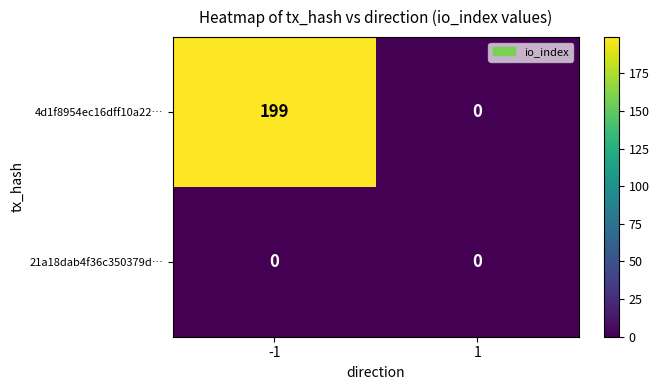

The value of 21a18dab4f36c350379d… at 1 is 0. True or false?

True